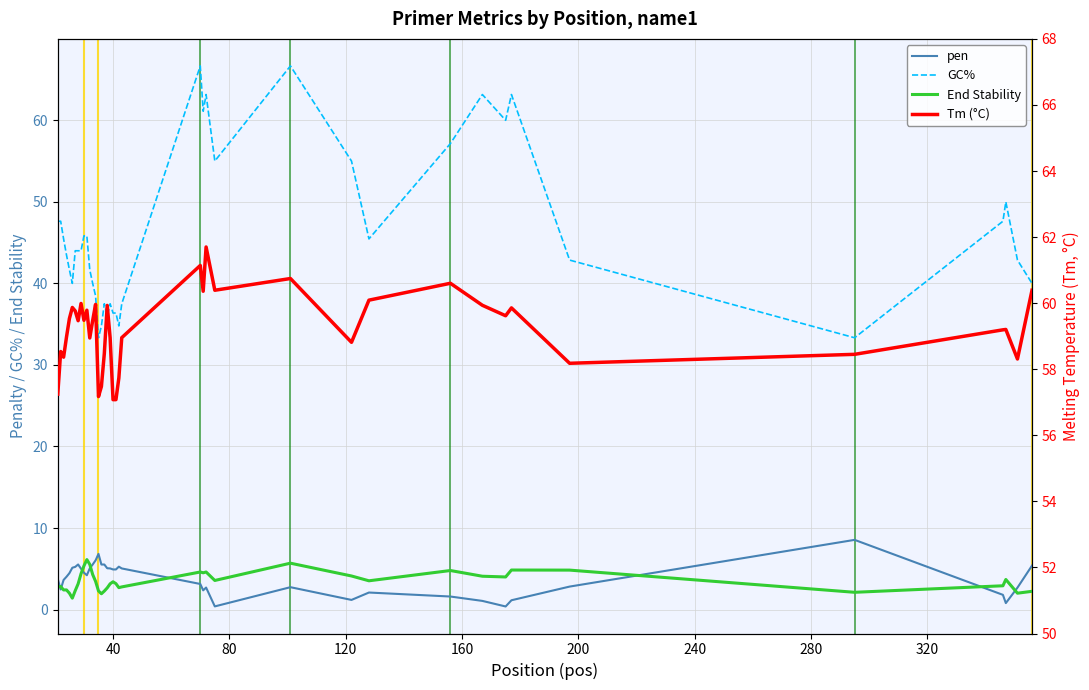

True or false: pen and GC% cross at least once.

False